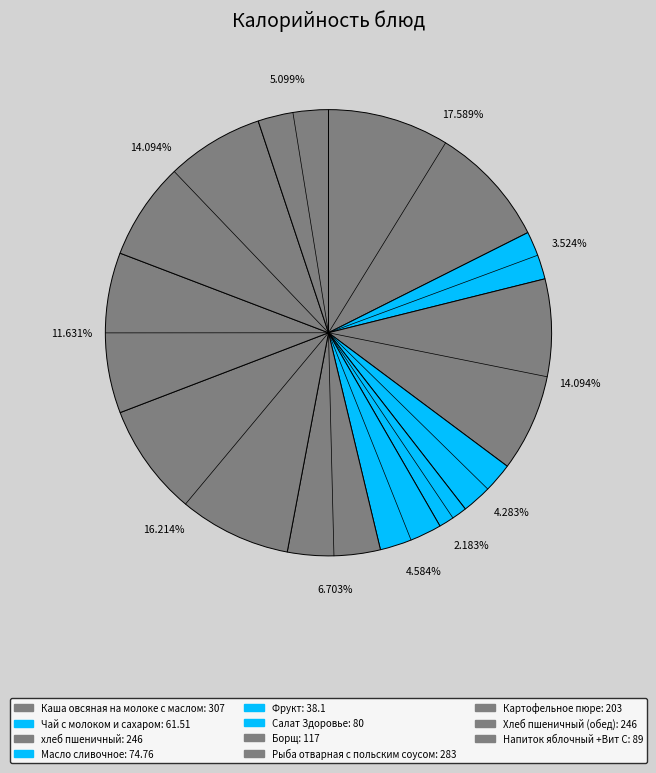

Does Напиток яблочный +Вит С represent more than half of the total?

No